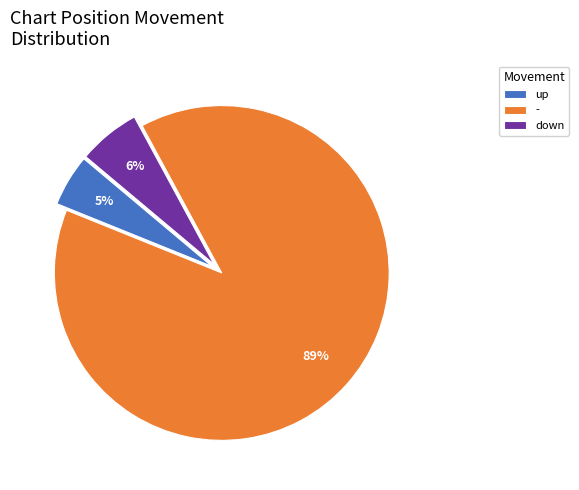

Is the sum of - and up greater than half?

Yes